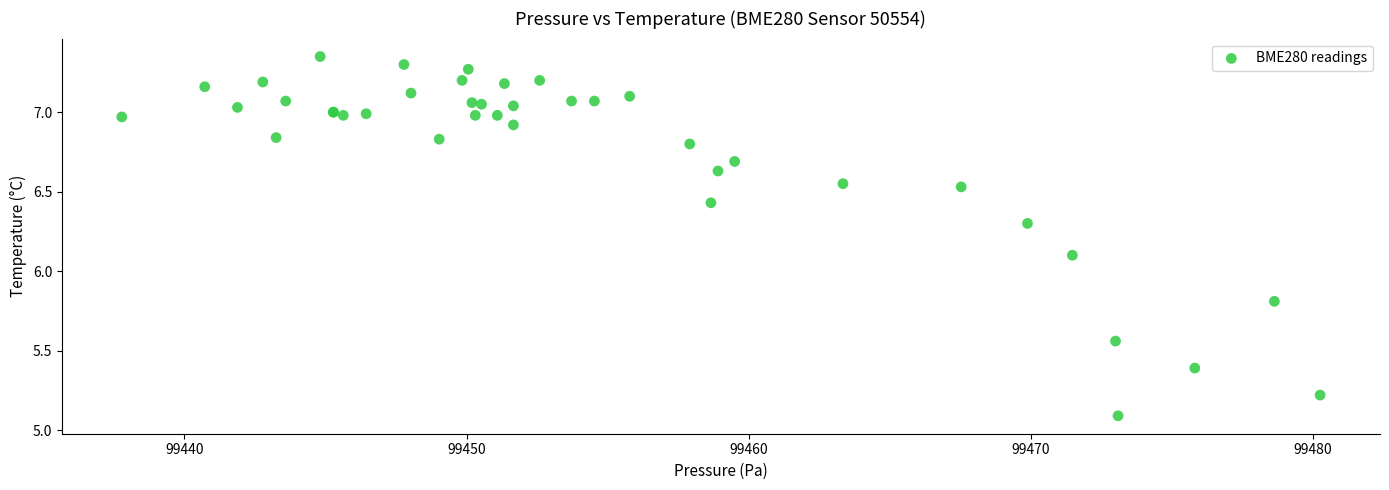

What Y value in the scatter plot is closest to 6?

6.1